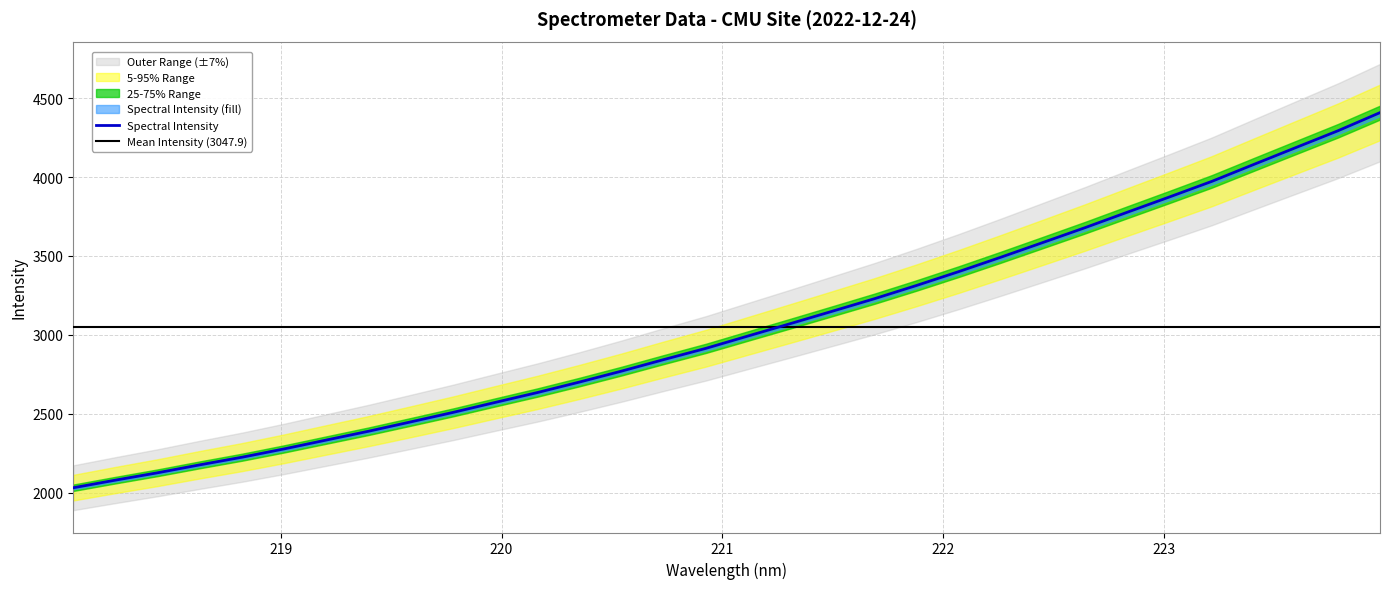

Rank the categories by value from lowest to highest.

218.0596, 218.2508, 218.442, 218.6332, 218.8244, 219.0156, 219.2067, 219.3979, 219.589, 219.7801, 219.9712, 220.1623, 220.3533, 220.5444, 220.7354, 220.9264, 221.1174, 221.3083, 221.4993, 221.6902, 221.8812, 222.0721, 222.263, 222.4538, 222.6447, 222.8355, 223.0264, 223.2172, 223.408, 223.5987, 223.7895, 223.9802